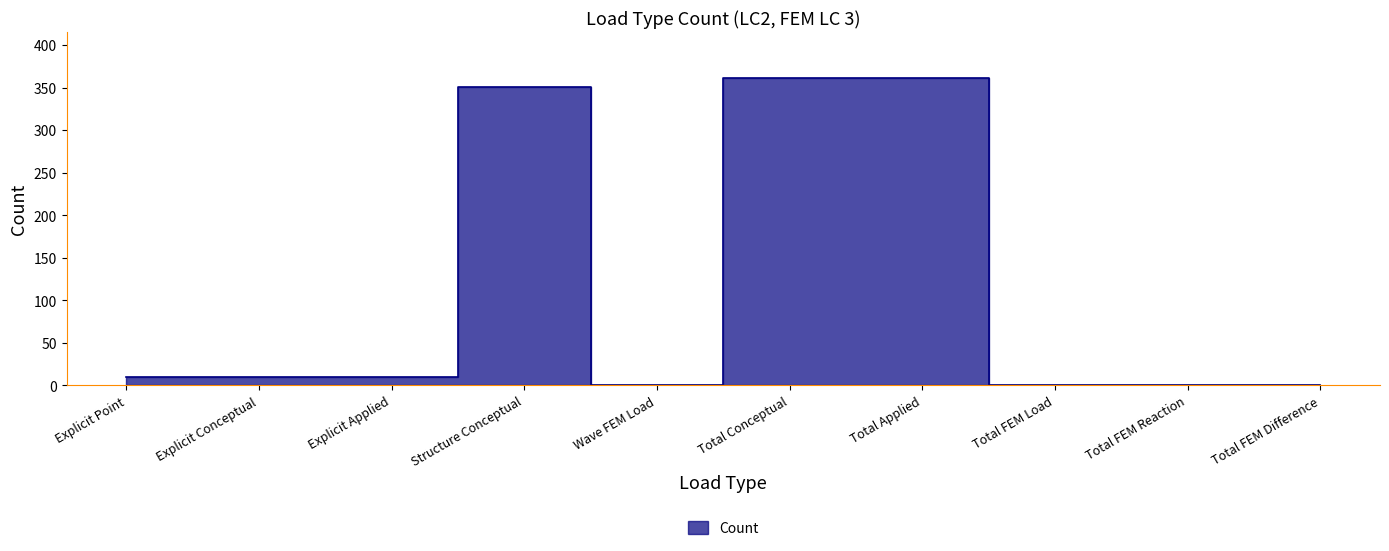

How many values are above zero?

6